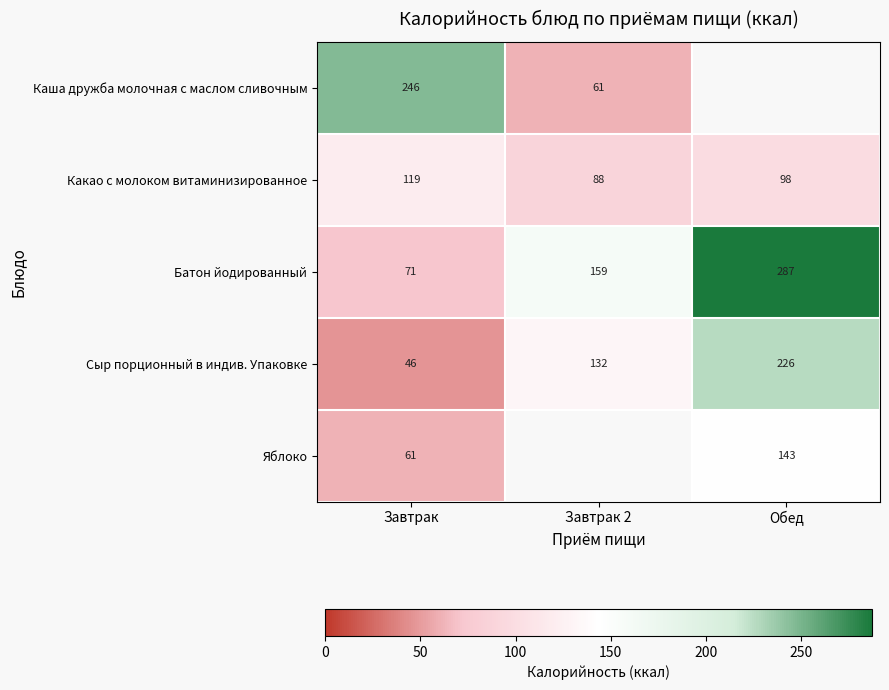

Between Завтрак 2 and Обед, which is larger?

Обед